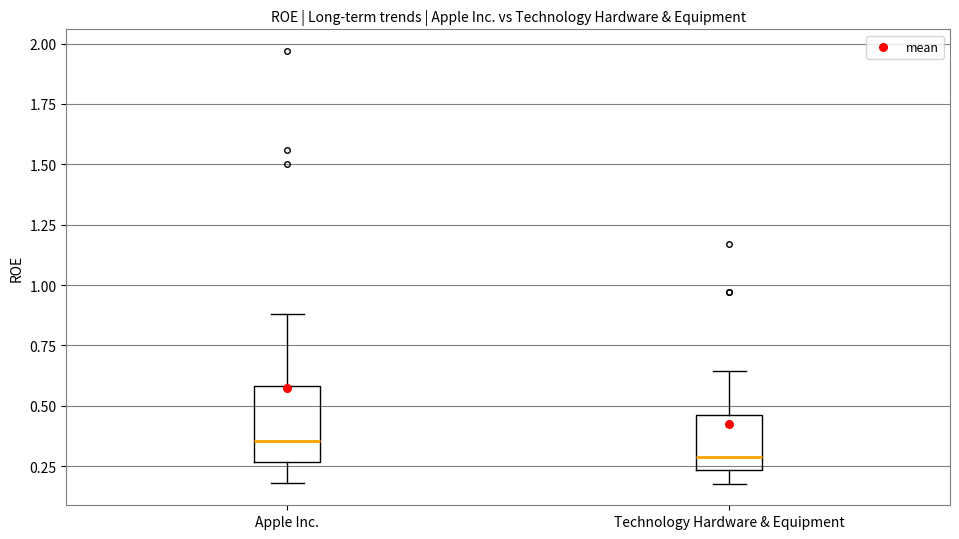

Where does the upper whisker of the box for Technology Hardware & Equipment end on the y-axis? The values are not printed on the chart, so give them approximately, as read against the axis.

0.65